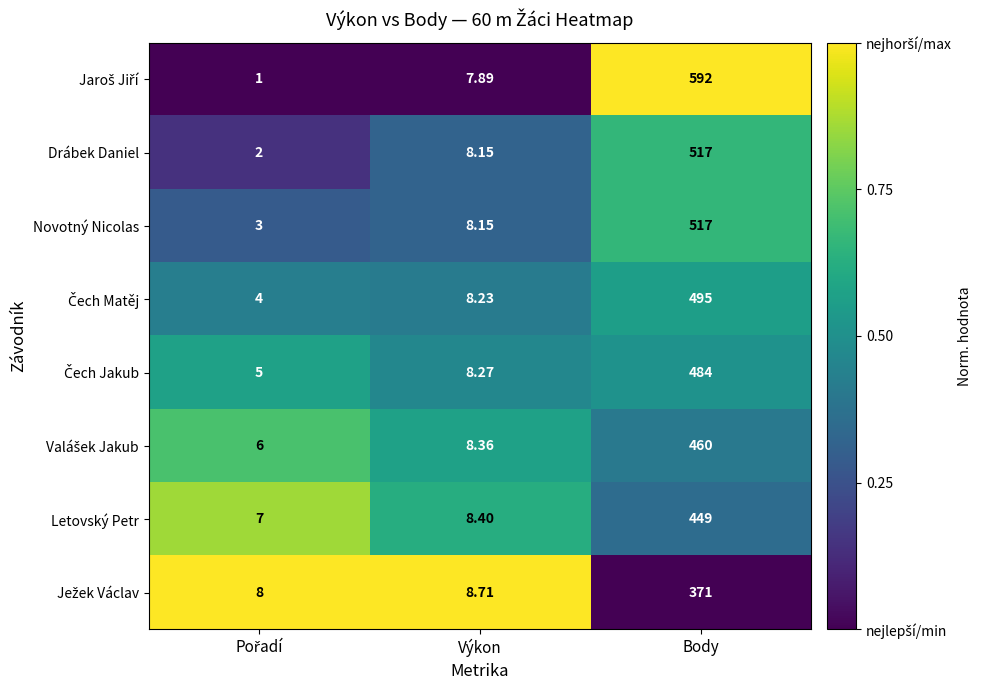

At which category is the sum across all series the highest?

Body